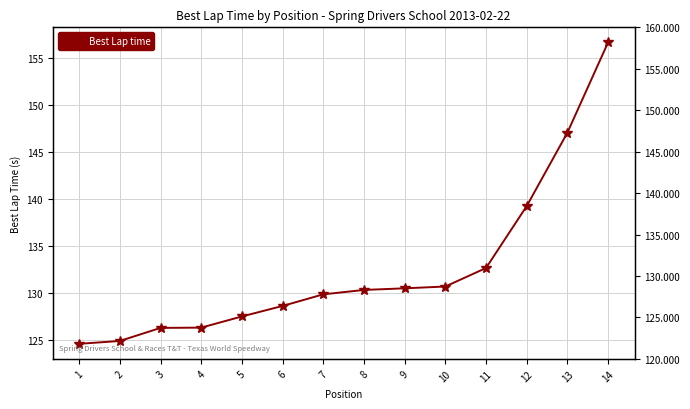

The value at 5 is 57.0. True or false?

False